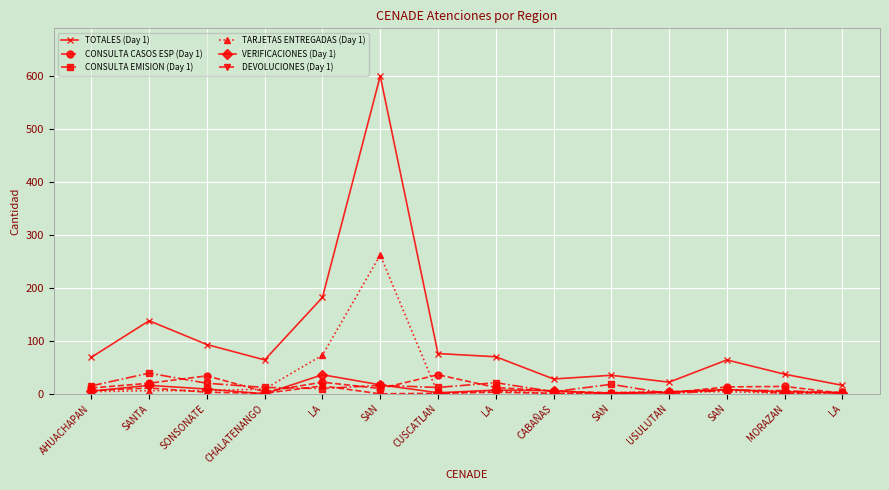

What are all the series names shown in the legend?

TOTALES (Day 1), CONSULTA CASOS ESP (Day 1), CONSULTA EMISION (Day 1), TARJETAS ENTREGADAS (Day 1), VERIFICACIONES (Day 1), DEVOLUCIONES (Day 1)